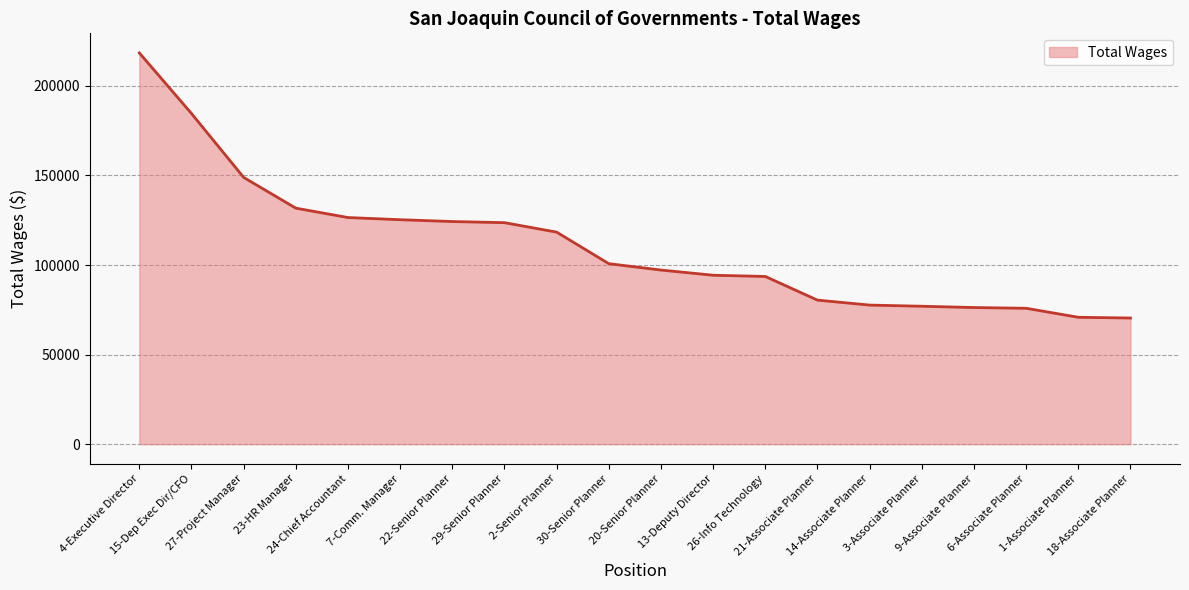

What is the greatest value displayed?

218380